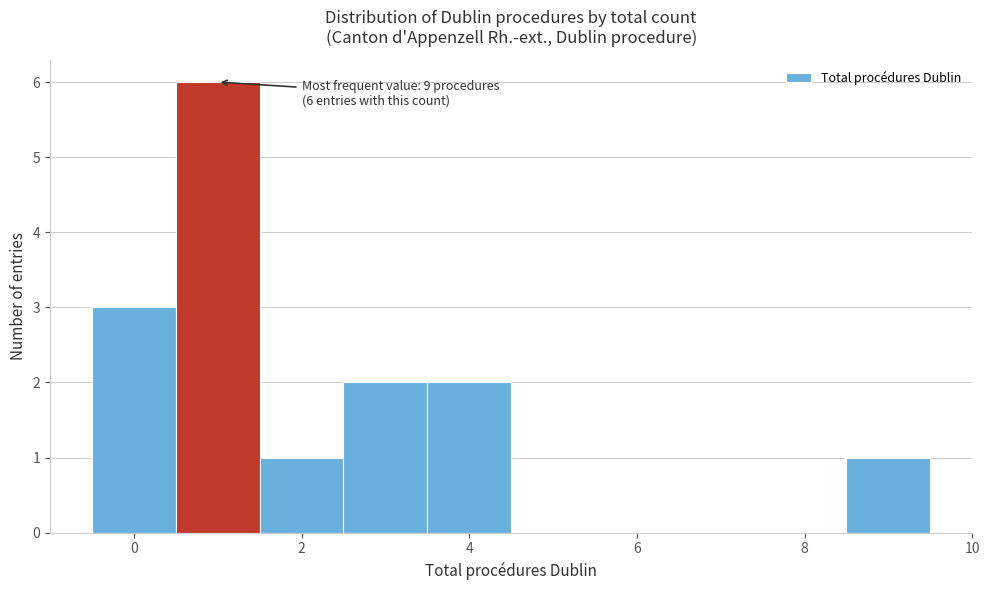

Over which range of the x-axis is the bar tallest?

0.5 to 1.5